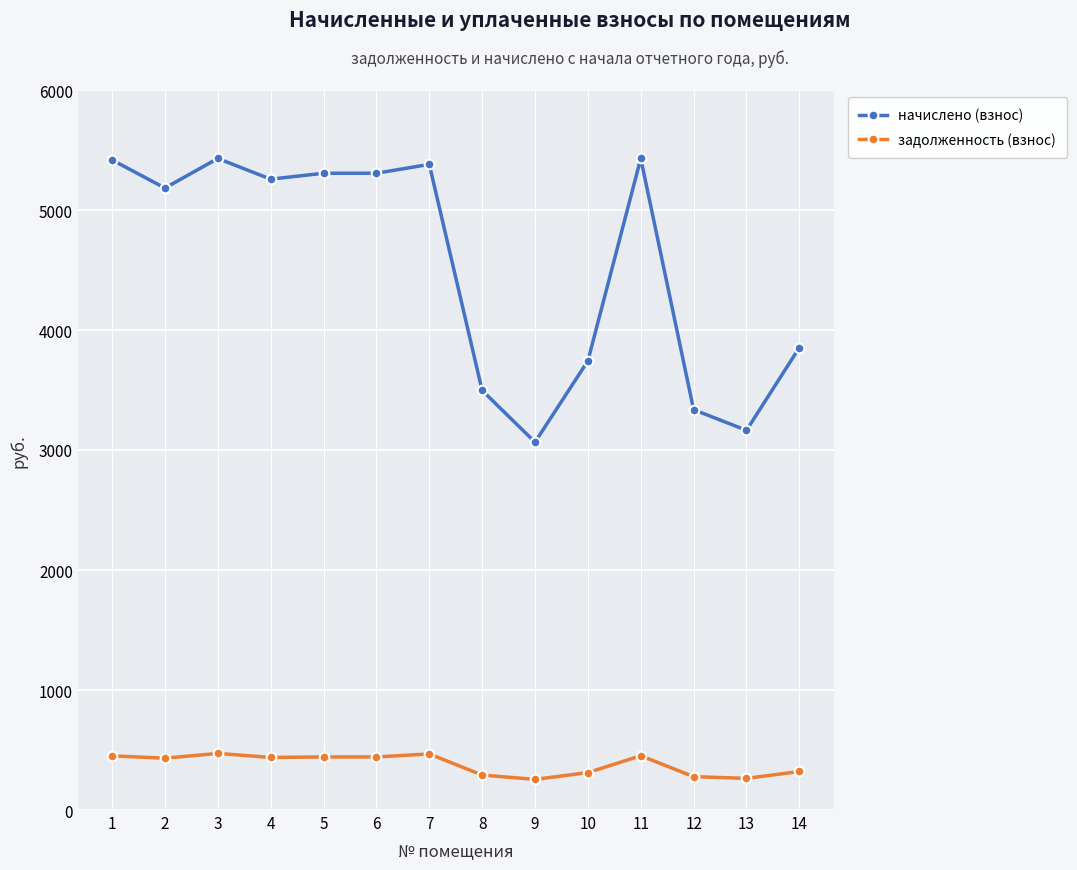

What is the smallest value displayed?

255.5